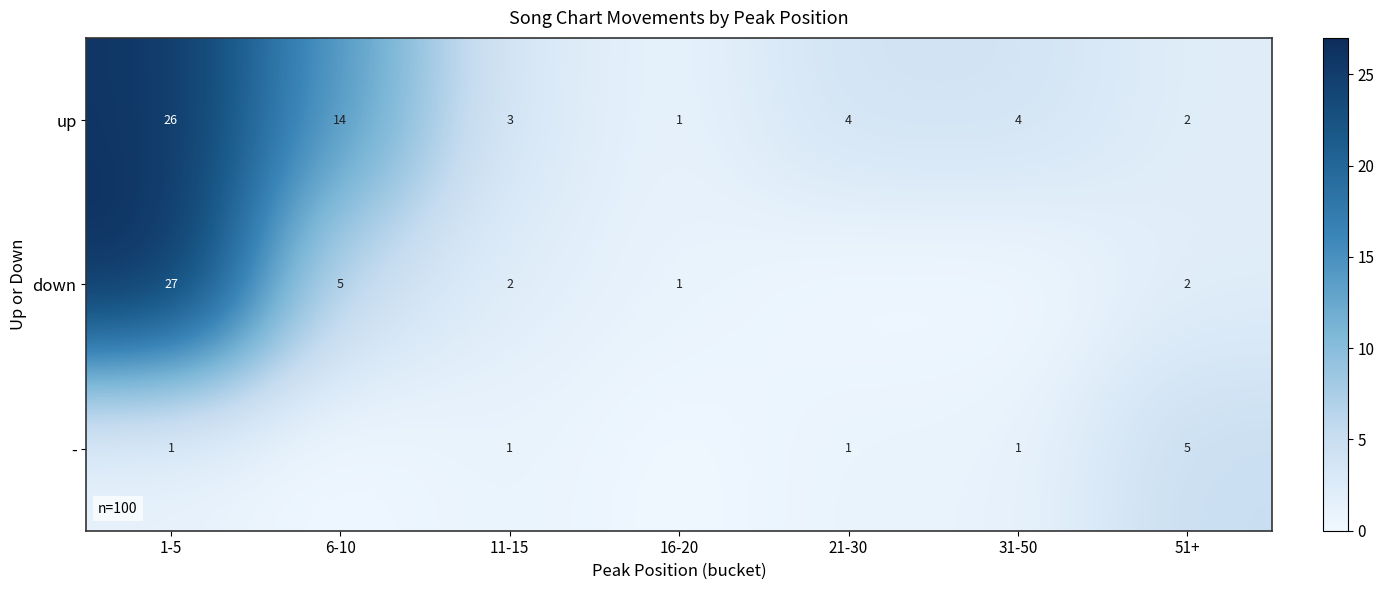

Between 21-30 and 51+, which is larger?

21-30